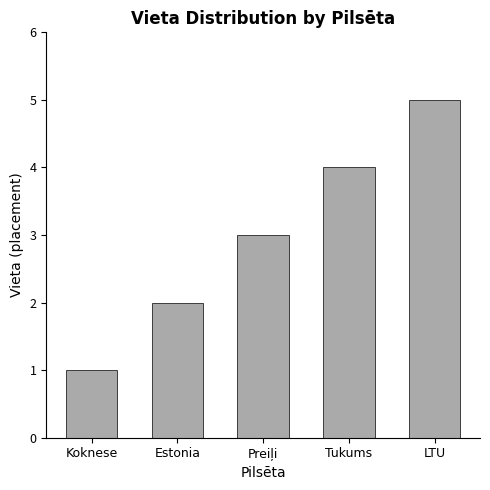

What is the minimum value shown in the chart?

1